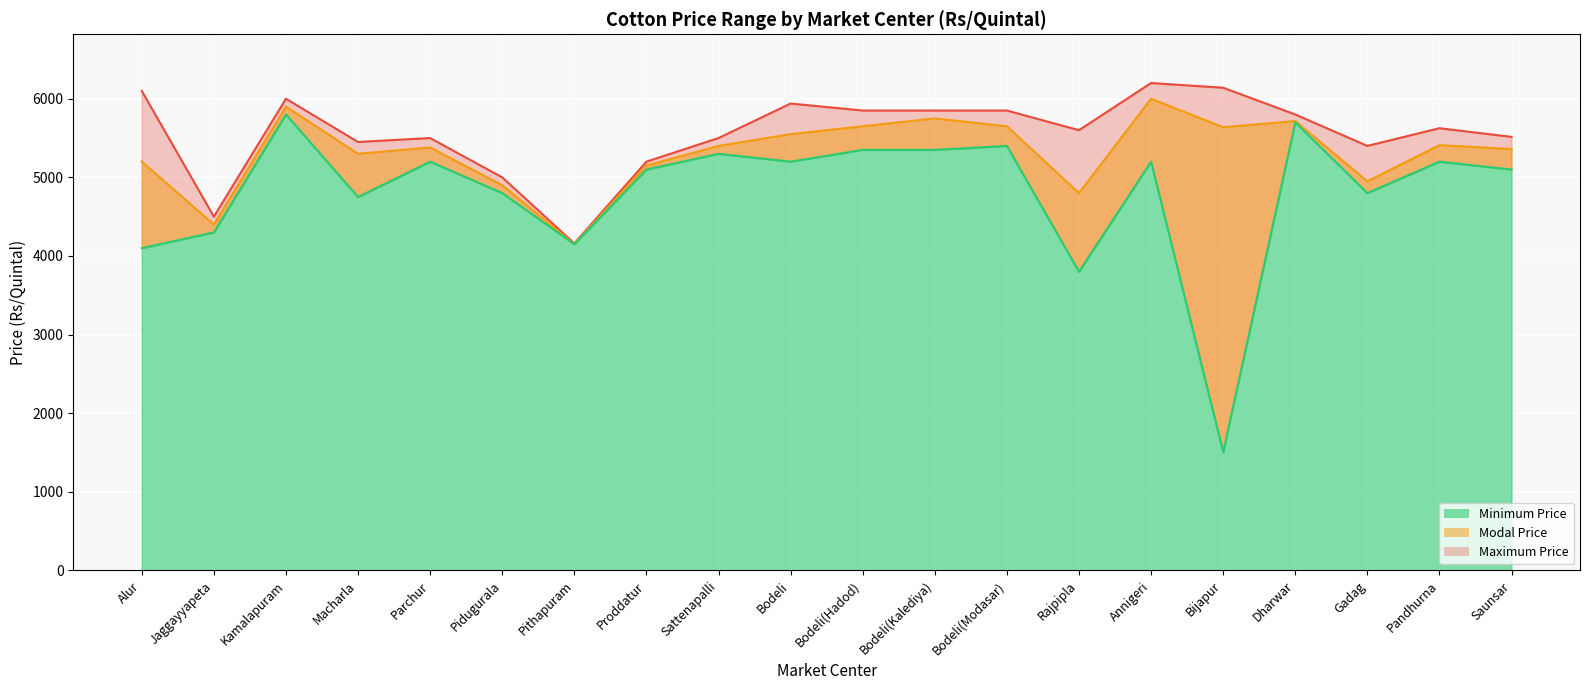

Rank the series at Bijapur from lowest to highest value.

Minimum Price, Modal Price, Maximum Price